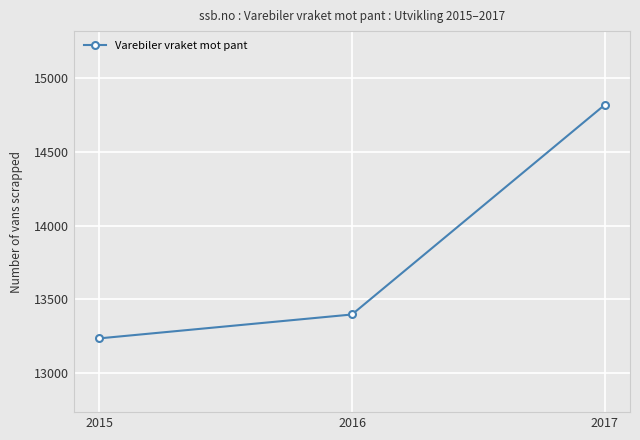

Reading left to right, what are all the values shown in this chart?

2015=13235	2016=13397	2017=14818